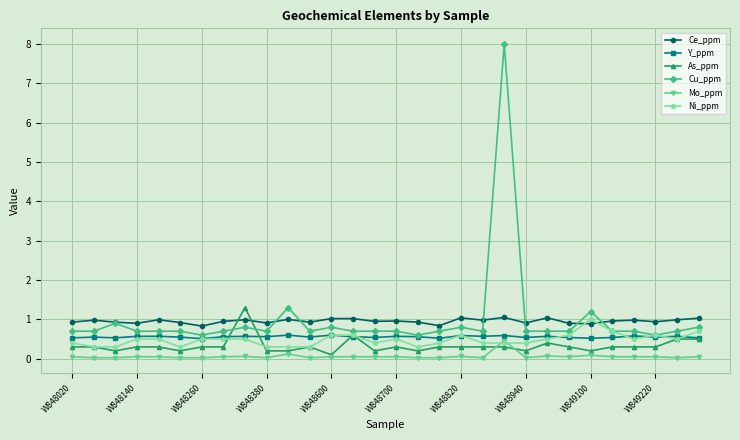

Which series has the largest range (max minus min)?

Cu_ppm